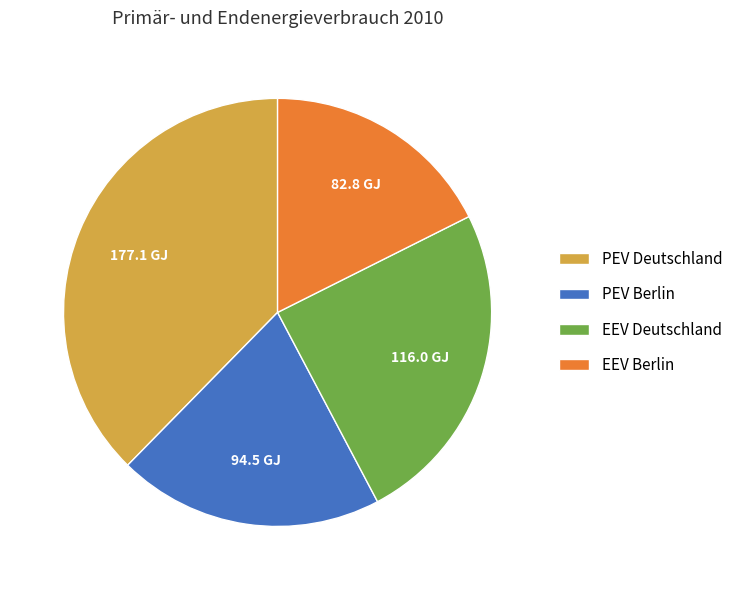

What is the largest slice in the pie chart?

PEV Deutschland